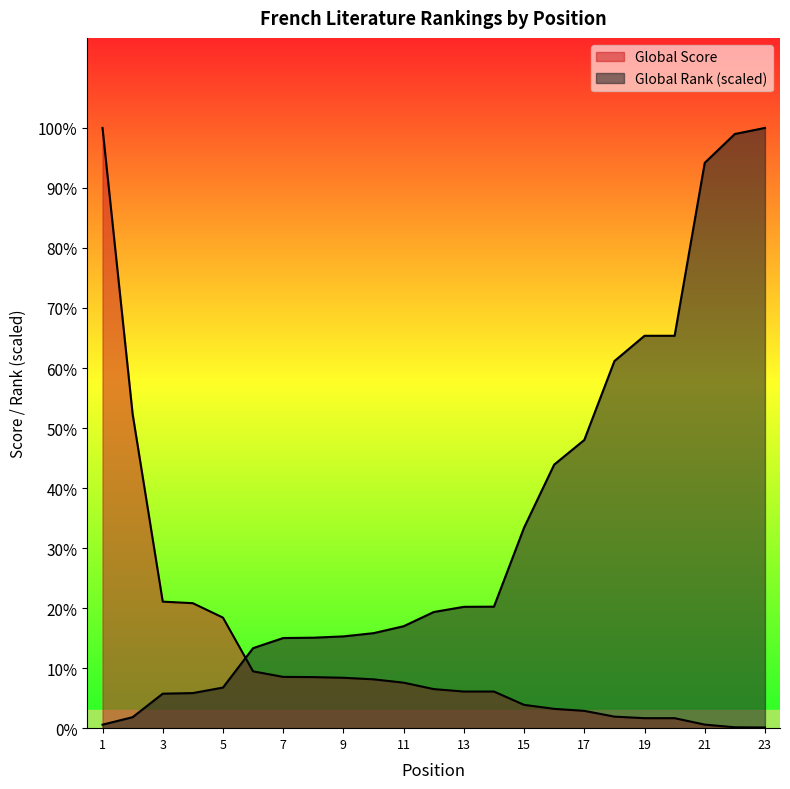

What value does the Global Rank series have at 13?

546.6